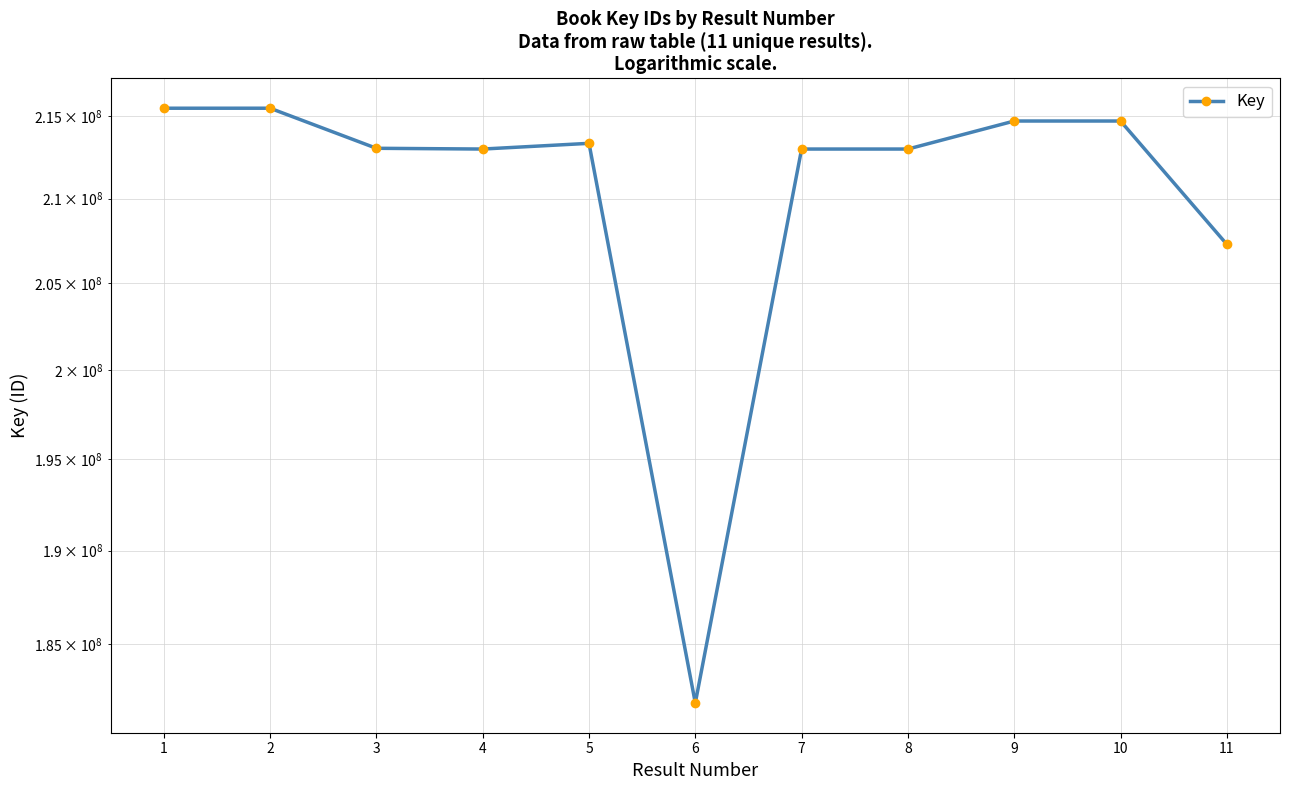

How many interior local peaks (higher than both neighbors) does the data have?

4